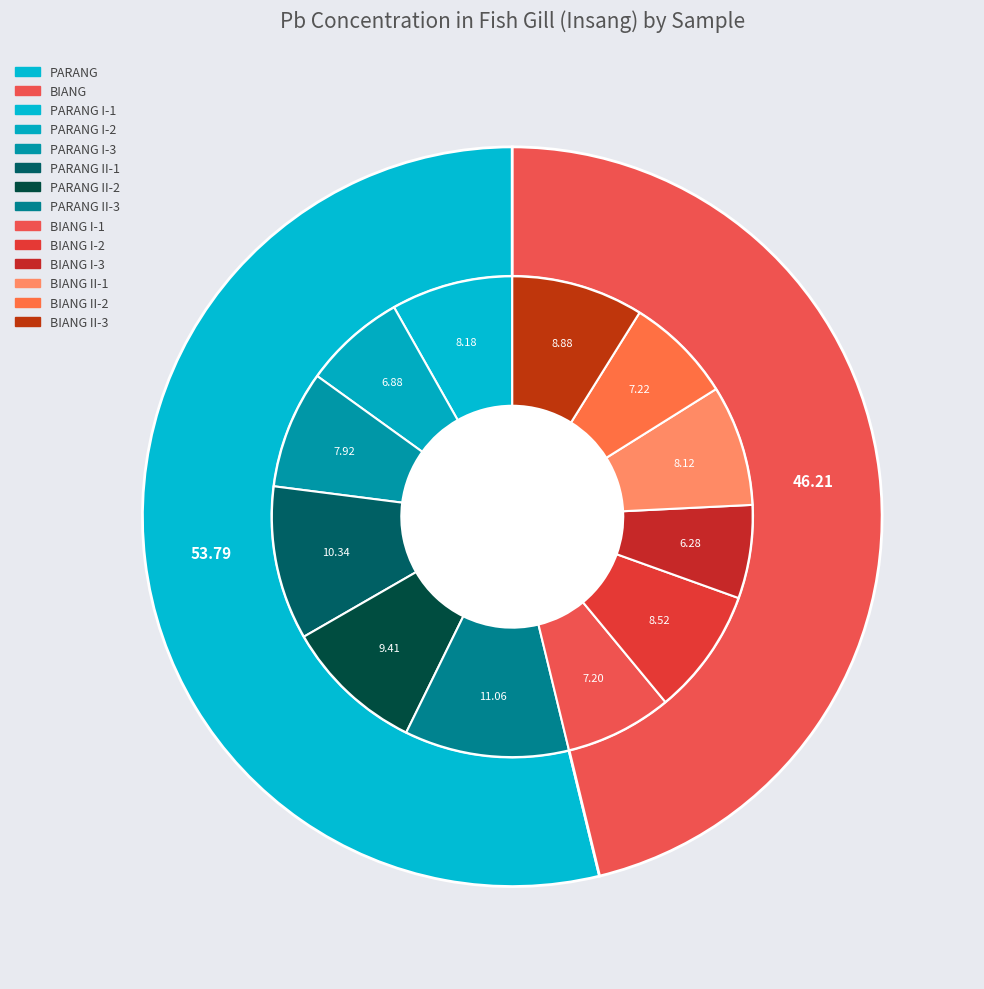

True or false: PARANG I-3 accounts for 8% of the total.

True